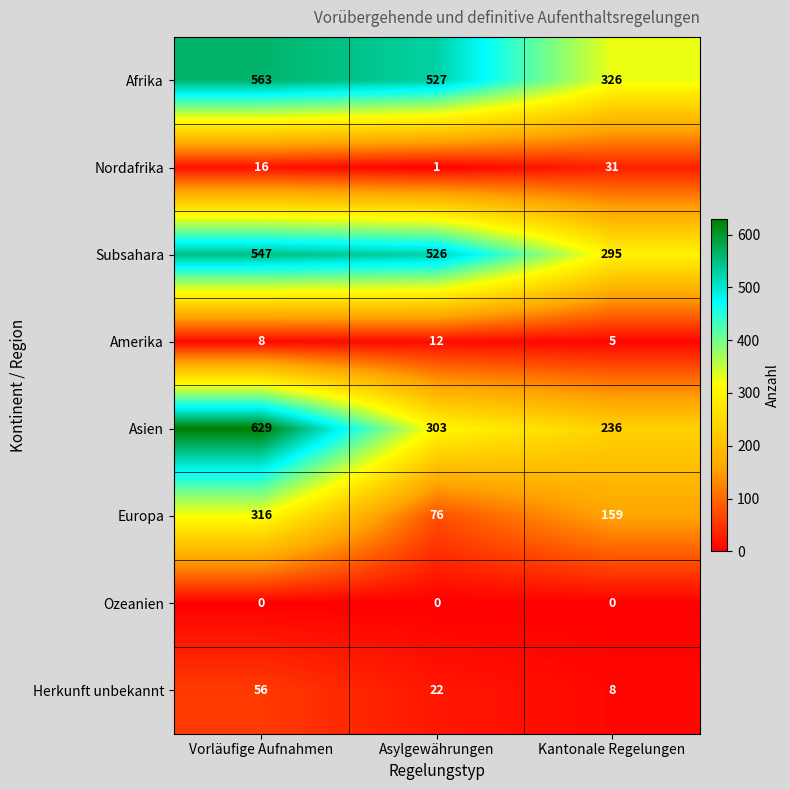

Rank the series by their maximum value, from lowest to highest.

Ozeanien, Amerika, Nordafrika, Herkunft unbekannt, Europa, Subsahara, Afrika, Asien